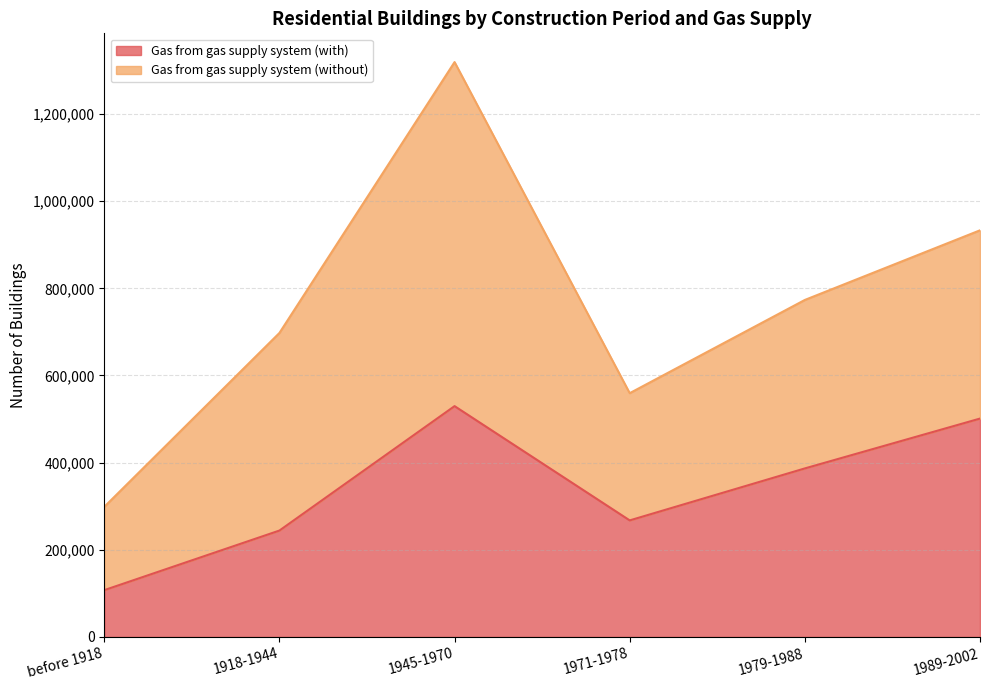

List the labels in order of value, smallest first.

before 1918, 1918-1944, 1971-1978, 1979-1988, 1989-2002, 1945-1970